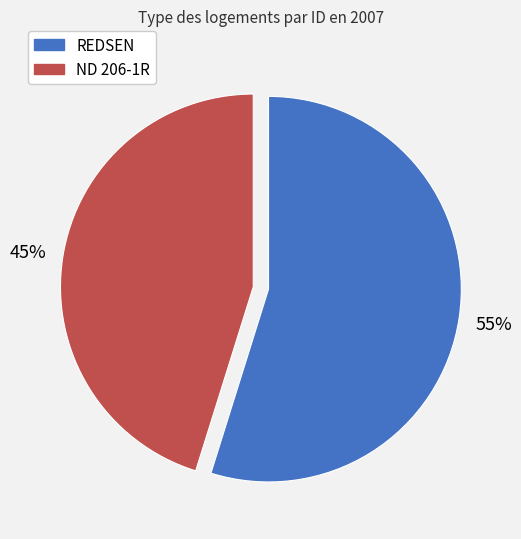

Which category has the smallest portion of the pie?

ND 206-1R